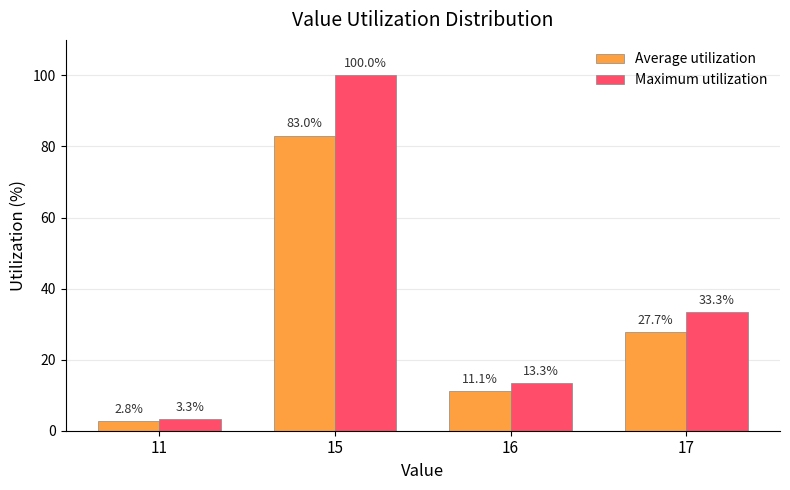

What are all the series names shown in the legend?

Average utilization, Maximum utilization